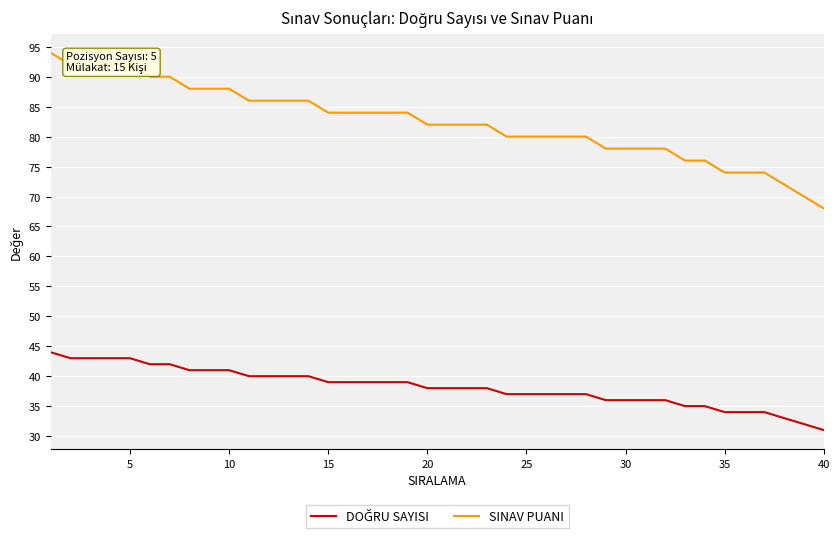

Which series has the largest range (max minus min)?

SINAV PUANI